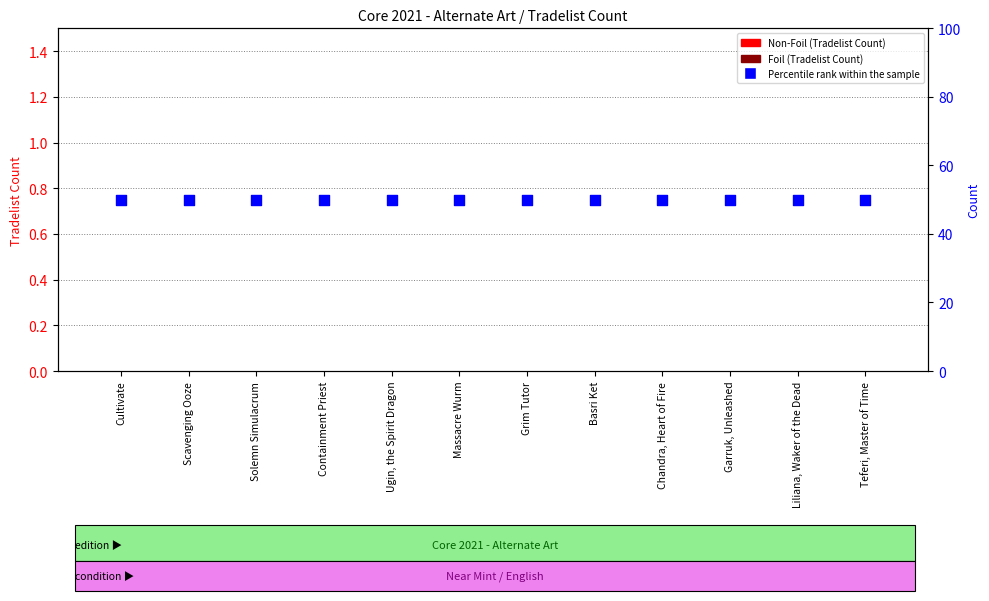

Which series reaches the minimum Y coordinate?

Non-Foil